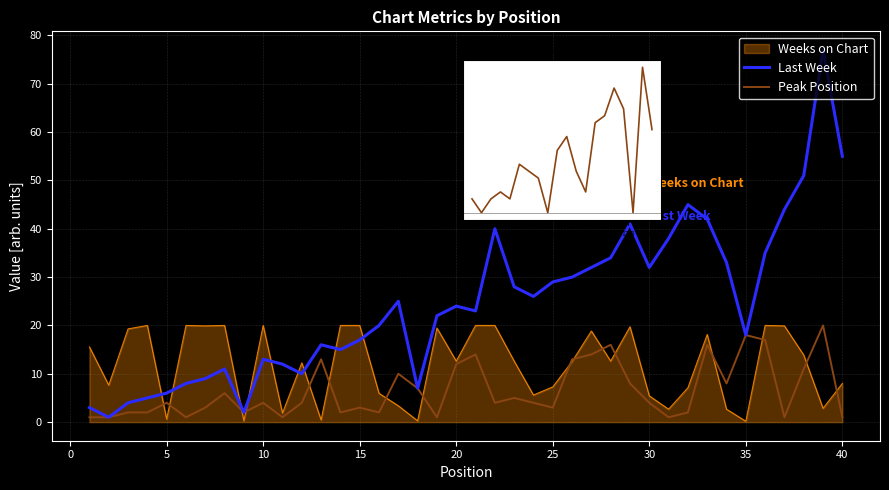

Between which two adjacent categories do Peak Position and Weeks on Chart first intersect?

4 and 5